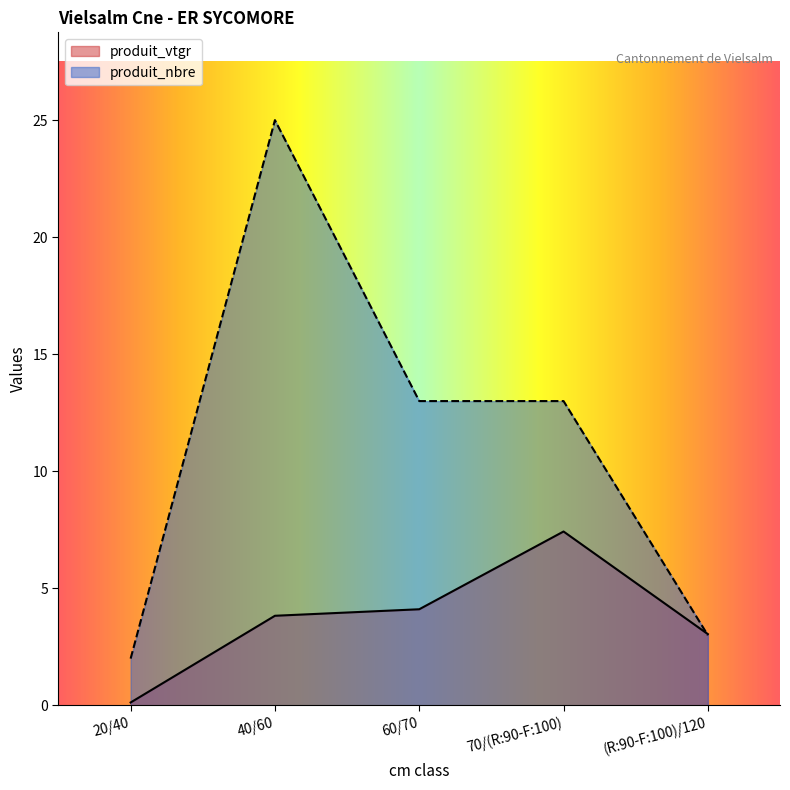

Reading right to left, extract all data points from this chart.

produit_vtgr: 3.0	7.4	4.1	3.8	0.1
produit_nbre: 3.0	13.0	13.0	25.0	2.0